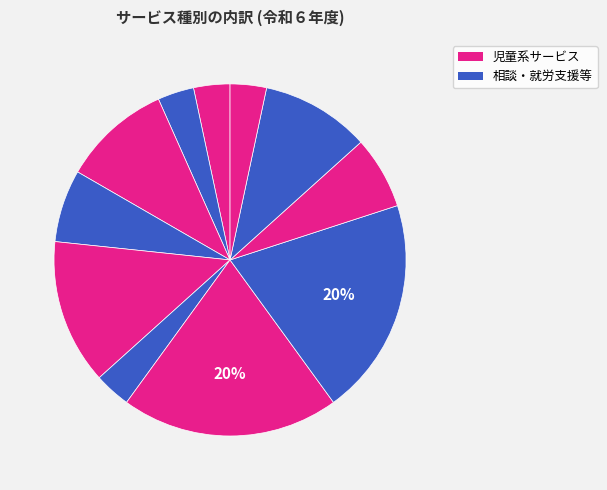

Count the number of slices in the pie.

11